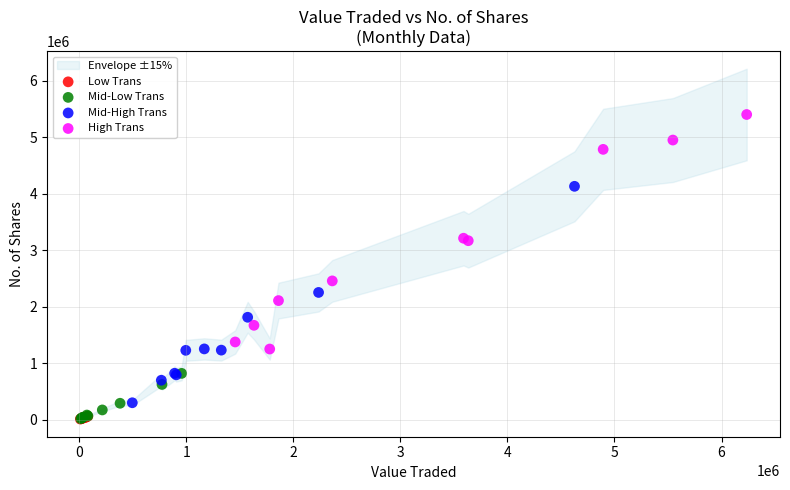

Which series reaches the maximum Y coordinate?

High Trans